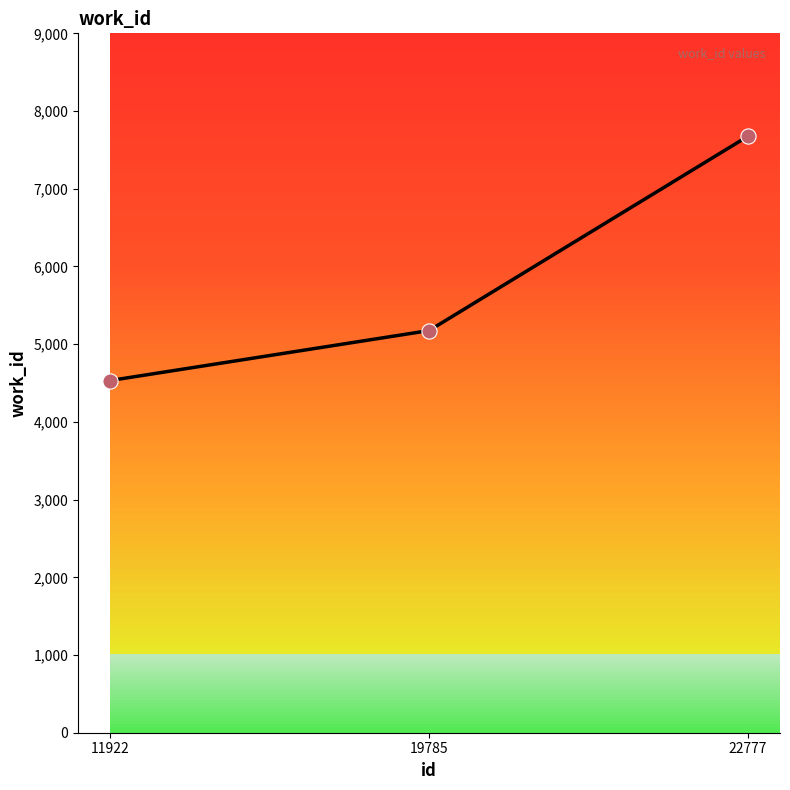

What is the ratio of the value at 11922 to the value at 22777?

0.6